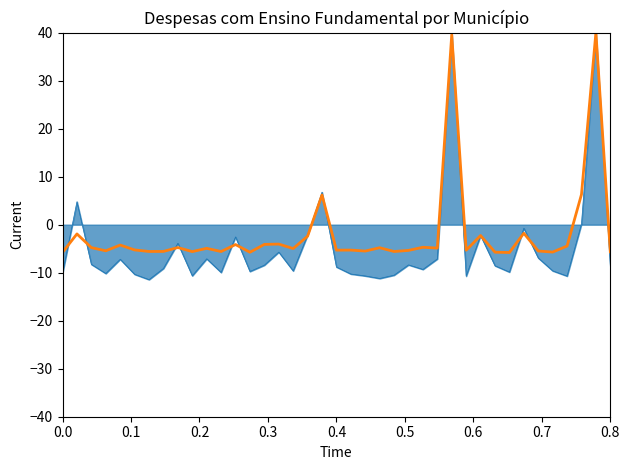

What is the maximum value shown in the chart?

40.0